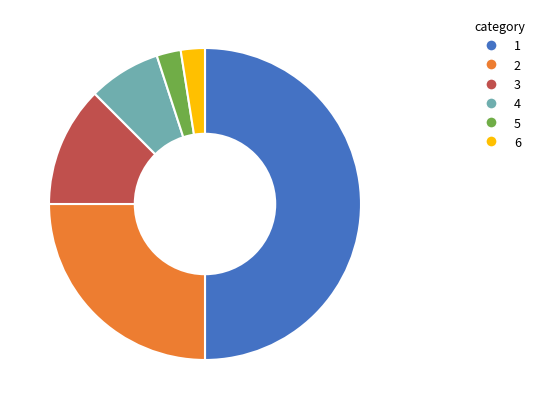

Do 2 and 6 together represent more than half of the pie?

No